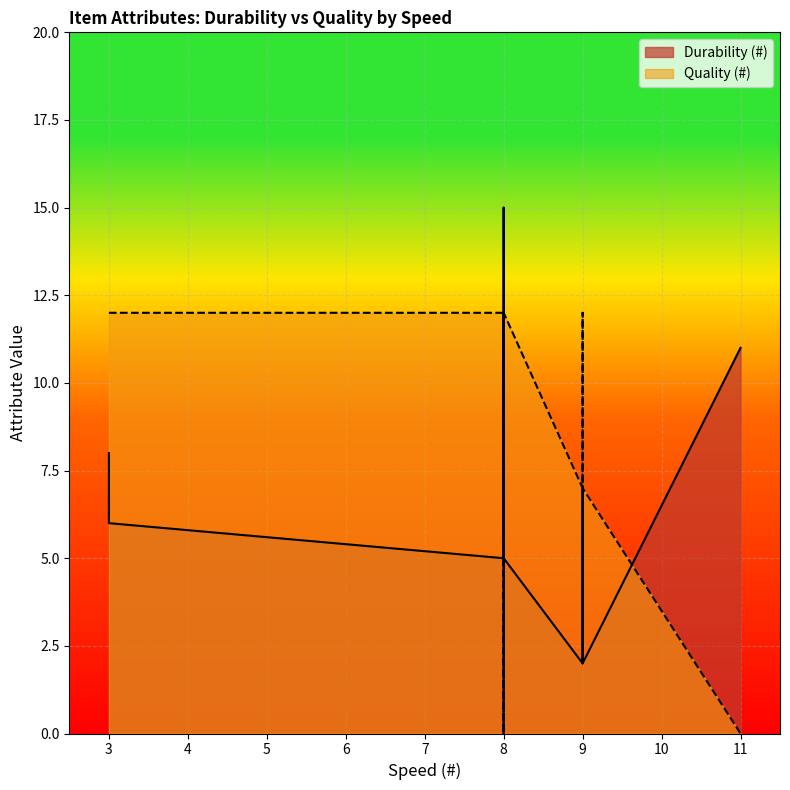

What value does the Durability (#) series have at 8?

12